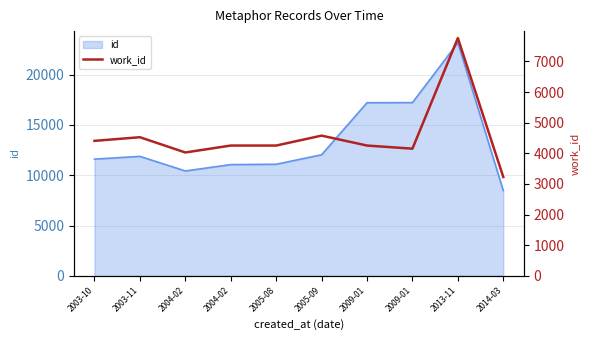

What is the label of the 4th point from the left?

2004-02